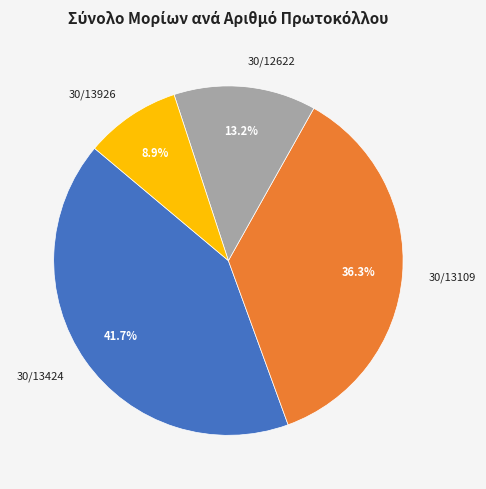

What is the smallest slice in the pie chart?

30/13926